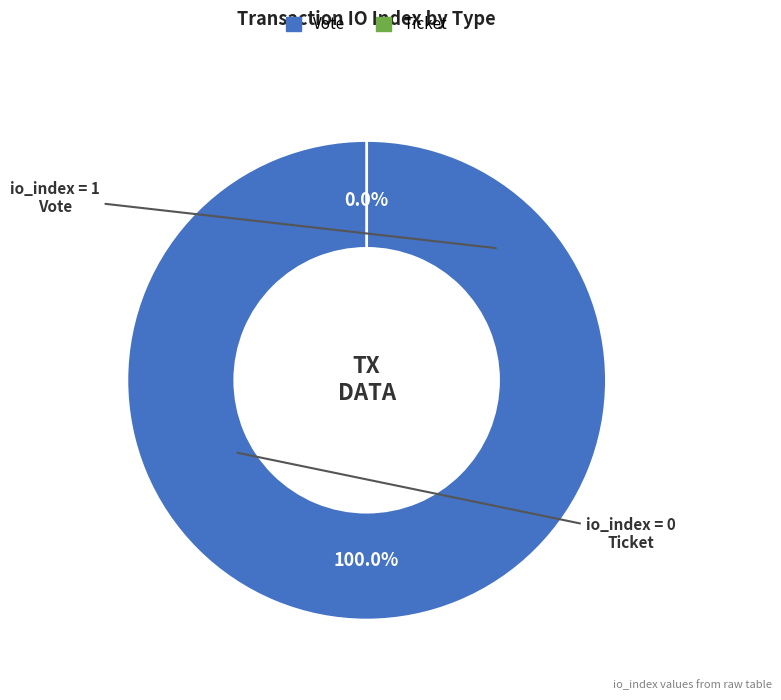

How many slices are in this pie chart?

2